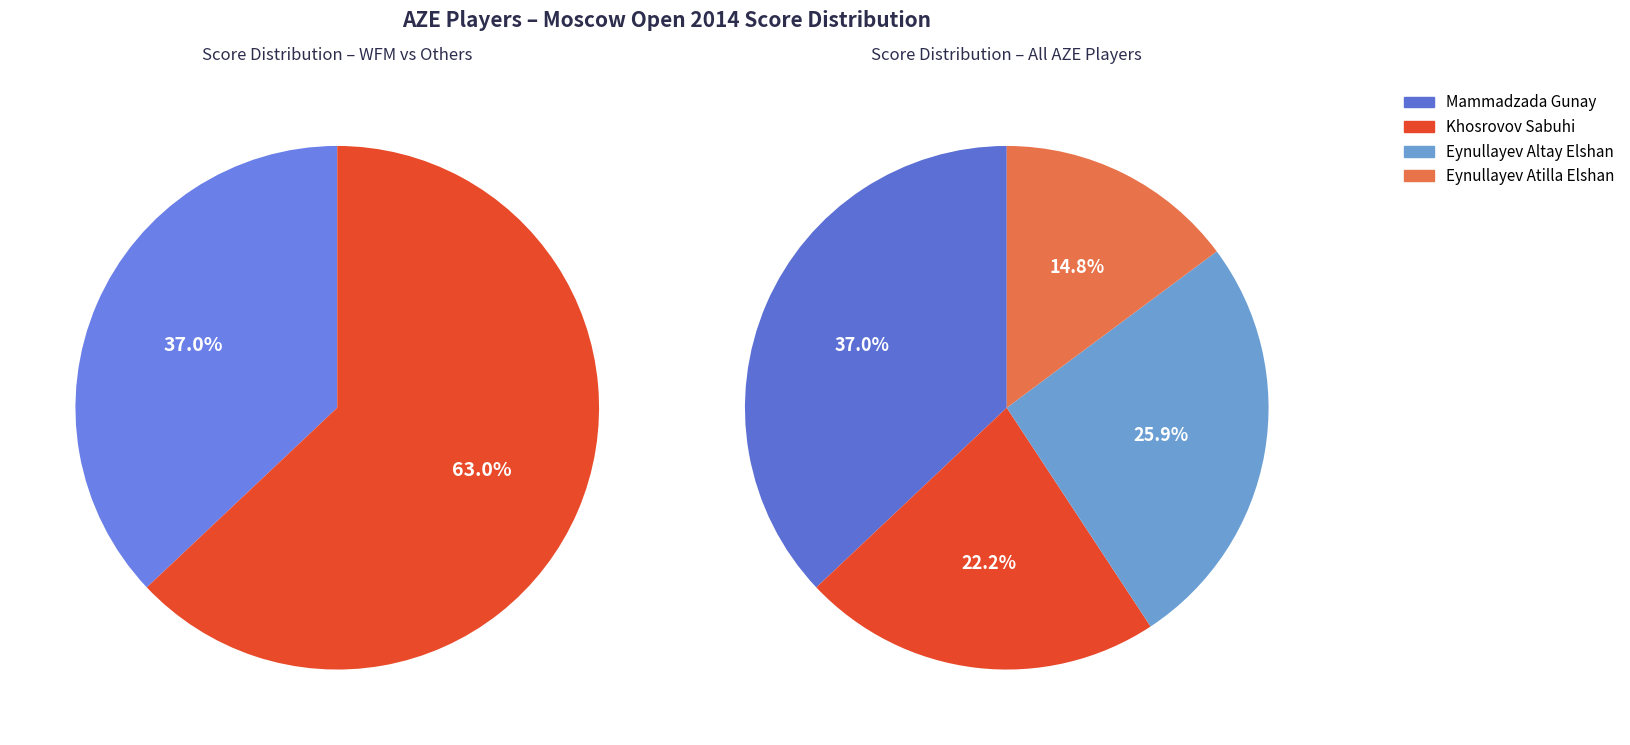

Does any single category account for the majority?

No